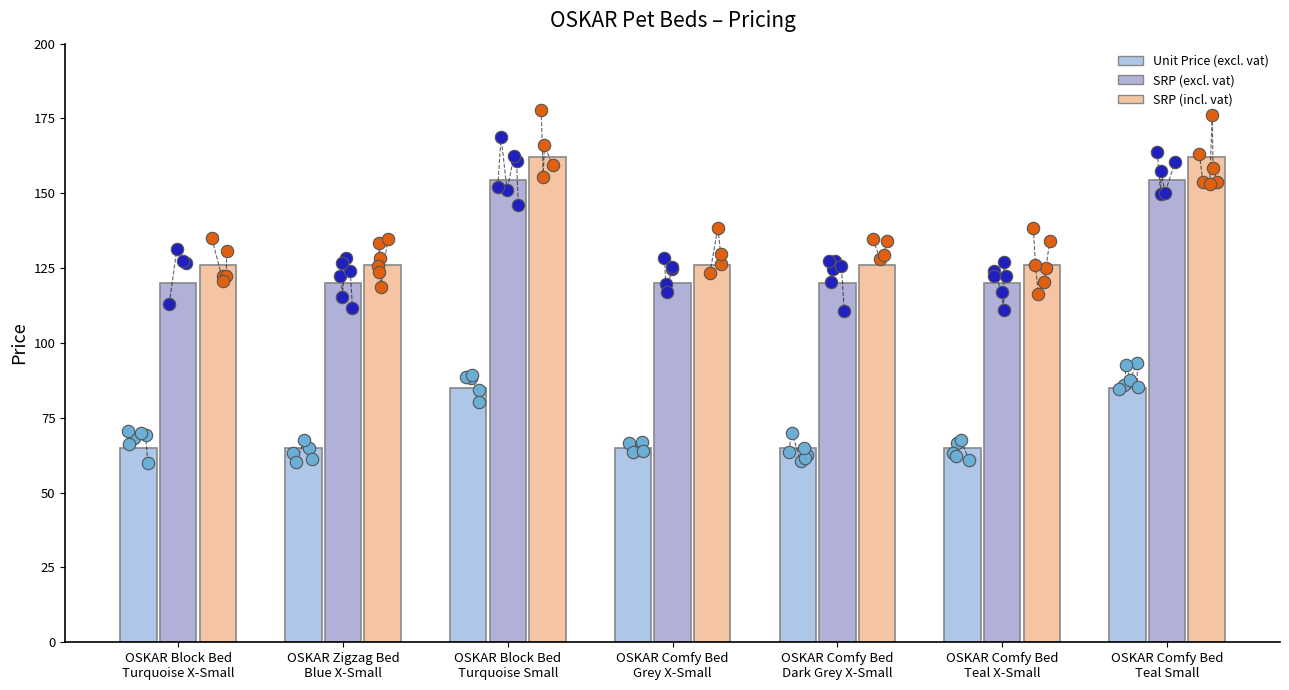

Which series has the largest total across all categories?

SRP (incl. vat)